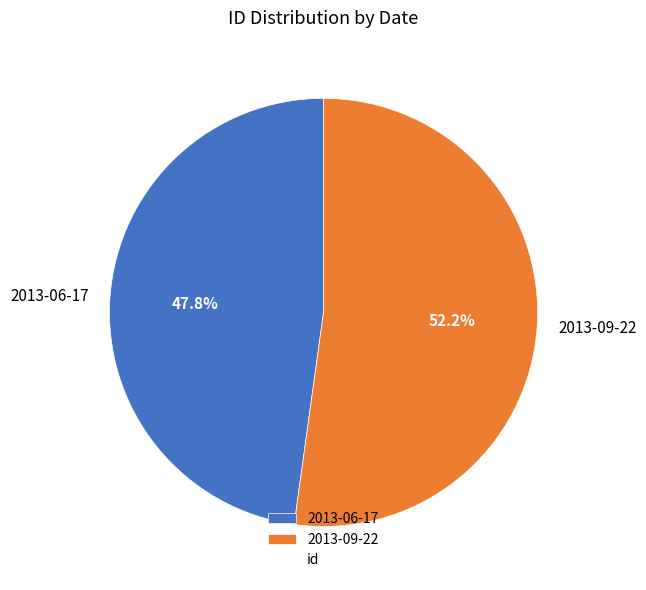

To the nearest percent, what is the difference between the largest and smallest slice percentages?

4%